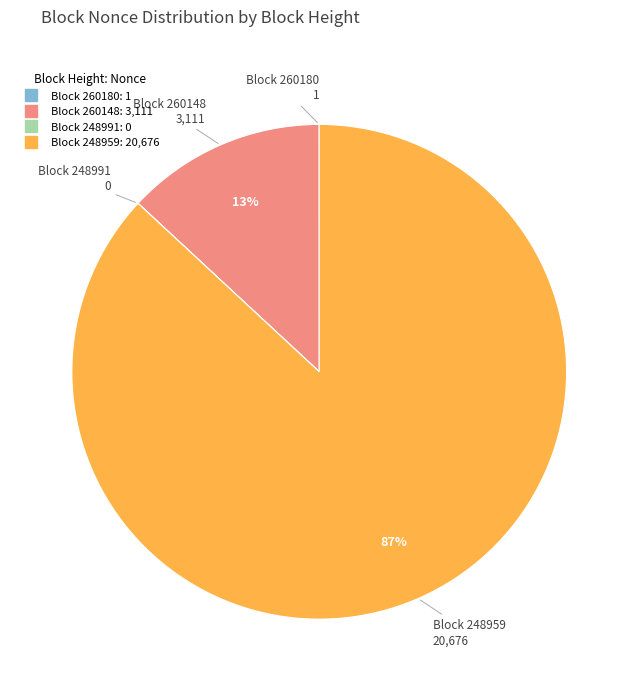

Is there a majority slice in this chart?

Yes